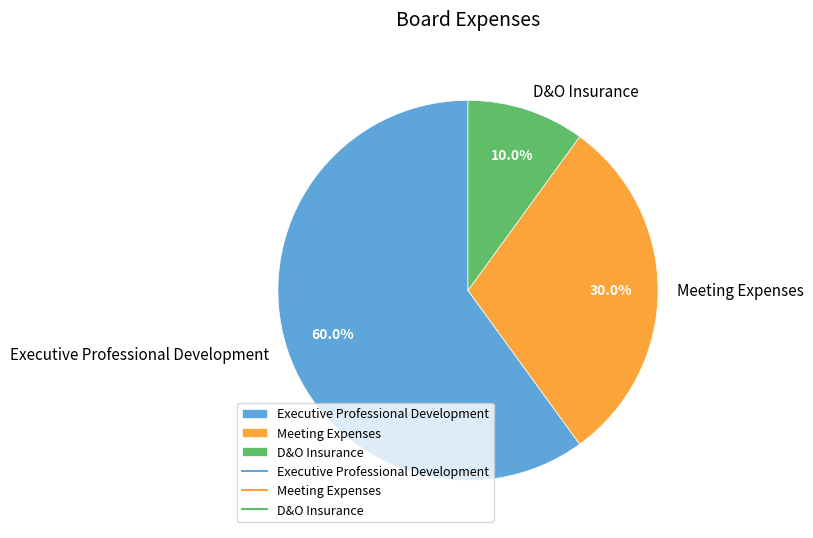

The Executive Professional Development slice represents 60% of the pie. True or false?

True